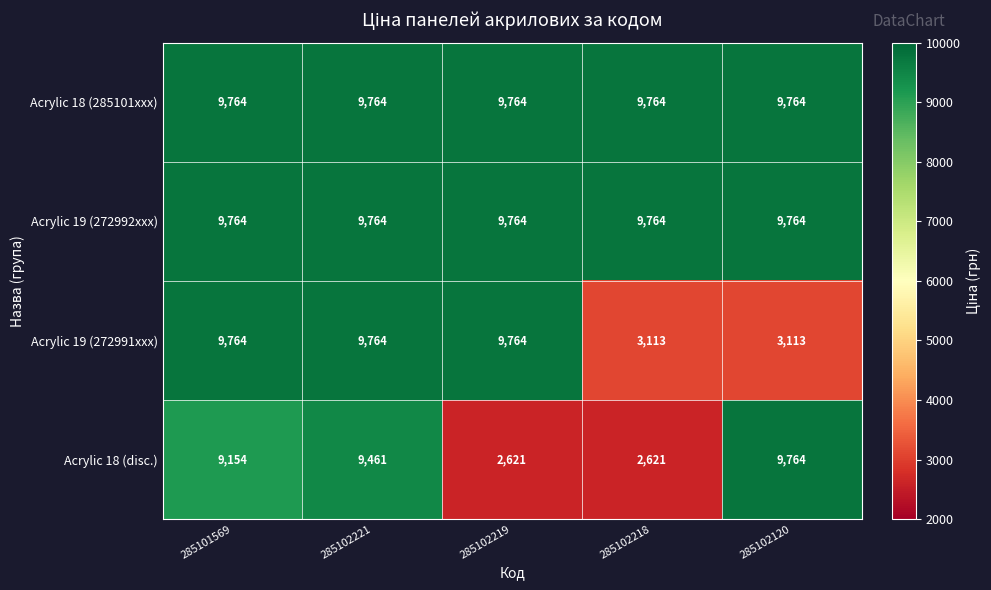

What is the approximate value of Acrylic 19 (272992xxx) at 285102221?

9764